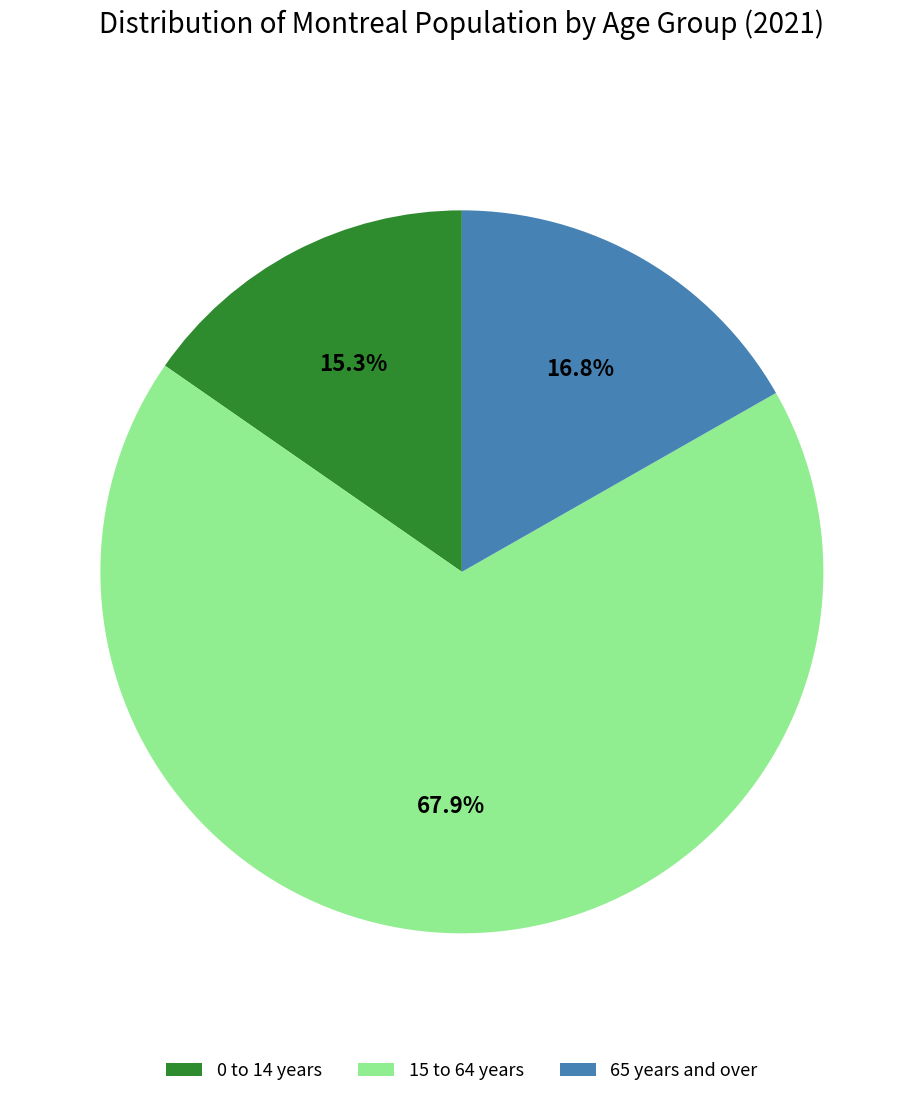

To the nearest percent, what portion does 0 to 14 years represent?

15%